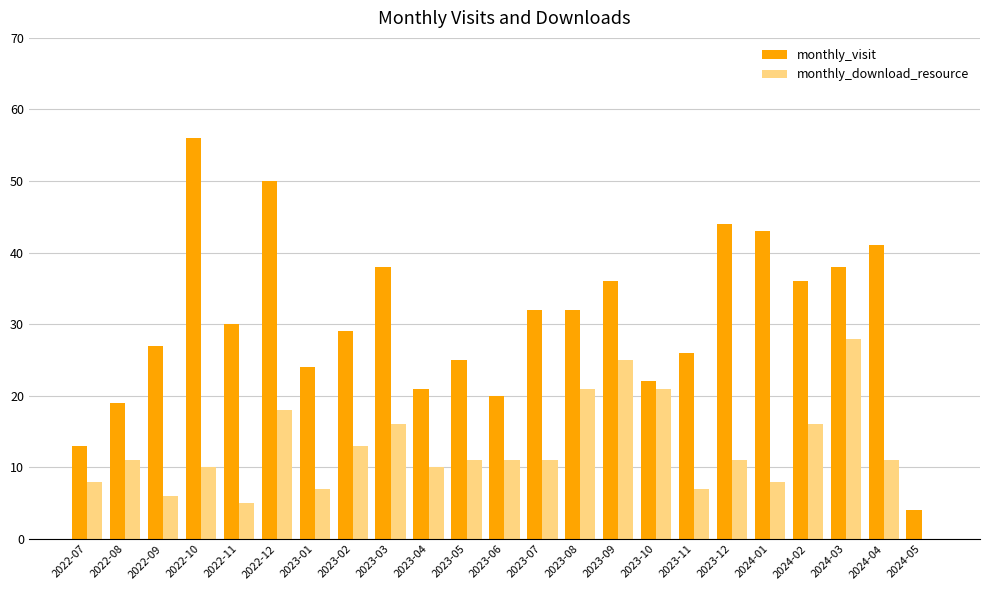

Reading right to left, extract all data points from this chart.

monthly_visit: 4	41	38	36	43	44	26	22	36	32	32	20	25	21	38	29	24	50	30	56	27	19	13
monthly_download_resource: 0	11	28	16	8	11	7	21	25	21	11	11	11	10	16	13	7	18	5	10	6	11	8